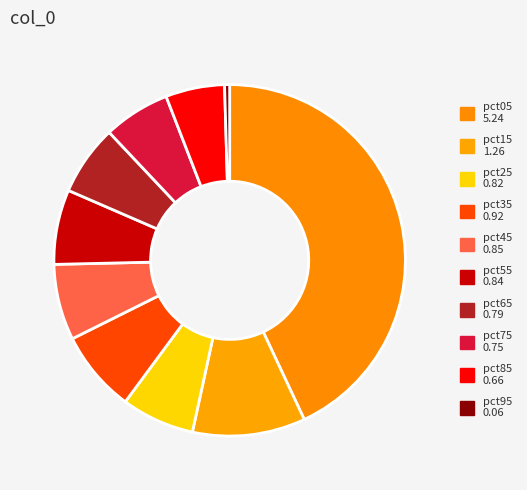

True or false: pct65 accounts for 6% of the total.

True